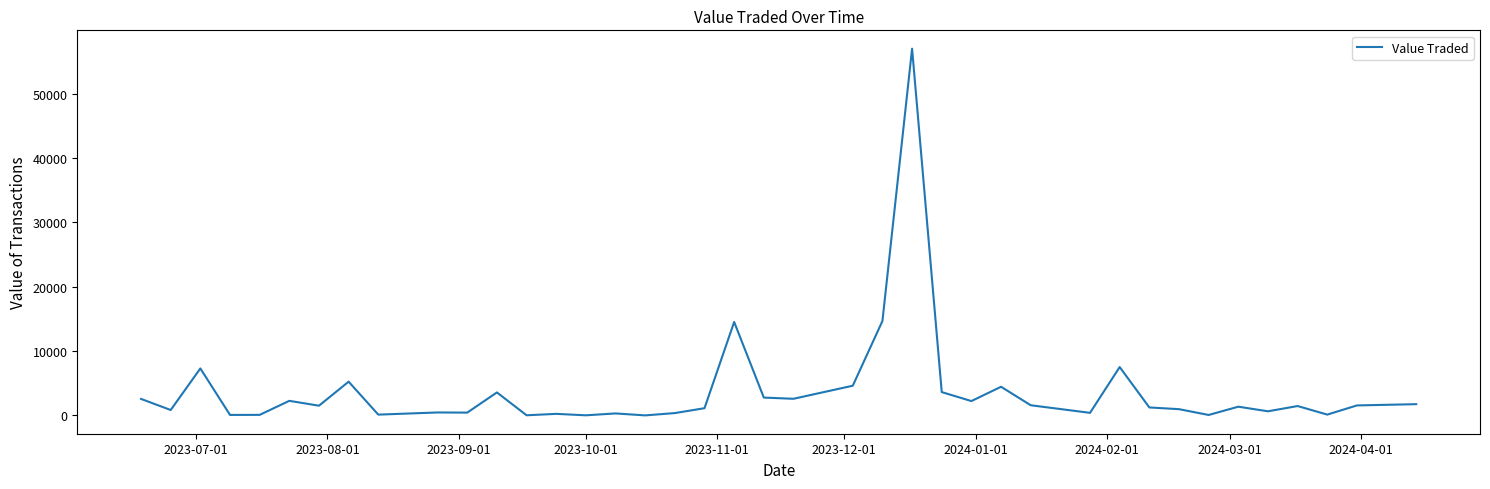

What is the difference between the maximum and minimum values?

56962